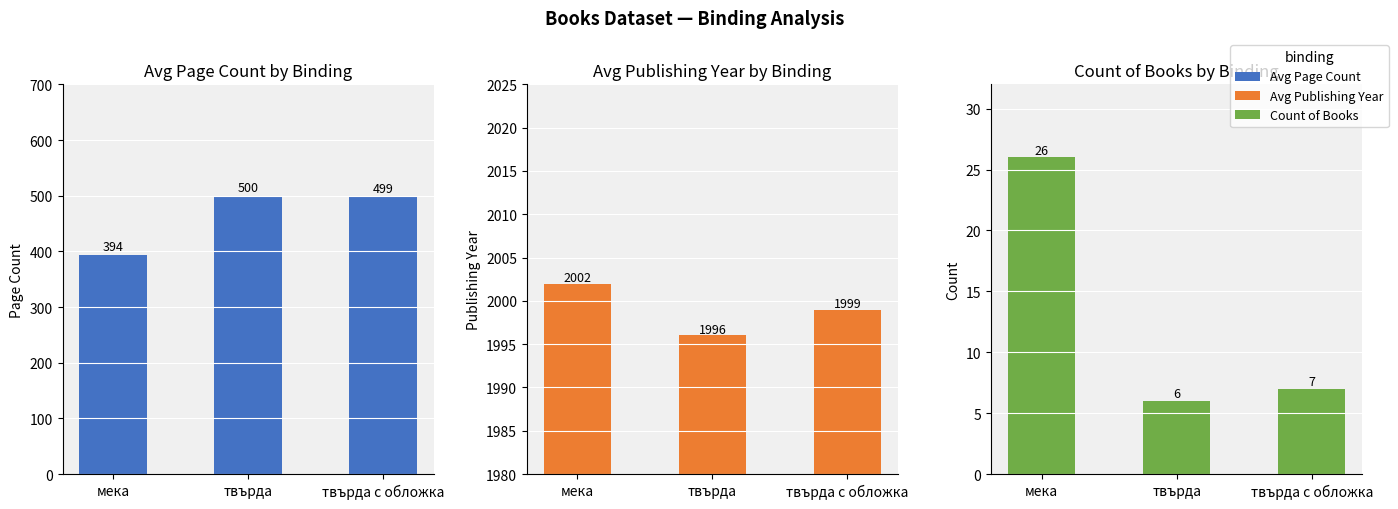

Is it true that Avg Publishing Year equals 2859 at твърда?

False